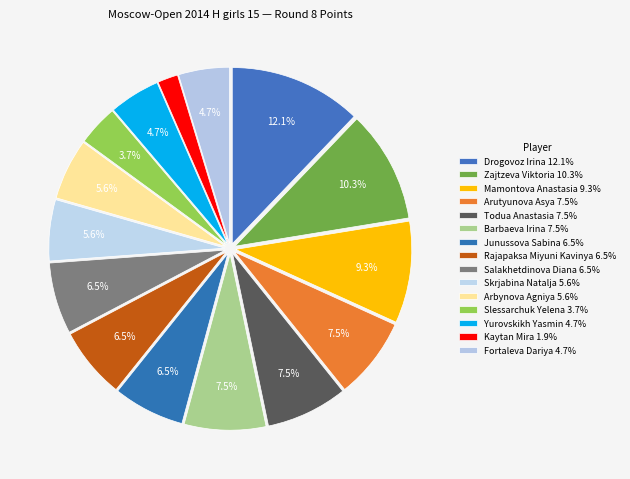

To the nearest percent, what is the combined percentage of Yurovskikh Yasmin and Arutyunova Asya?

12%